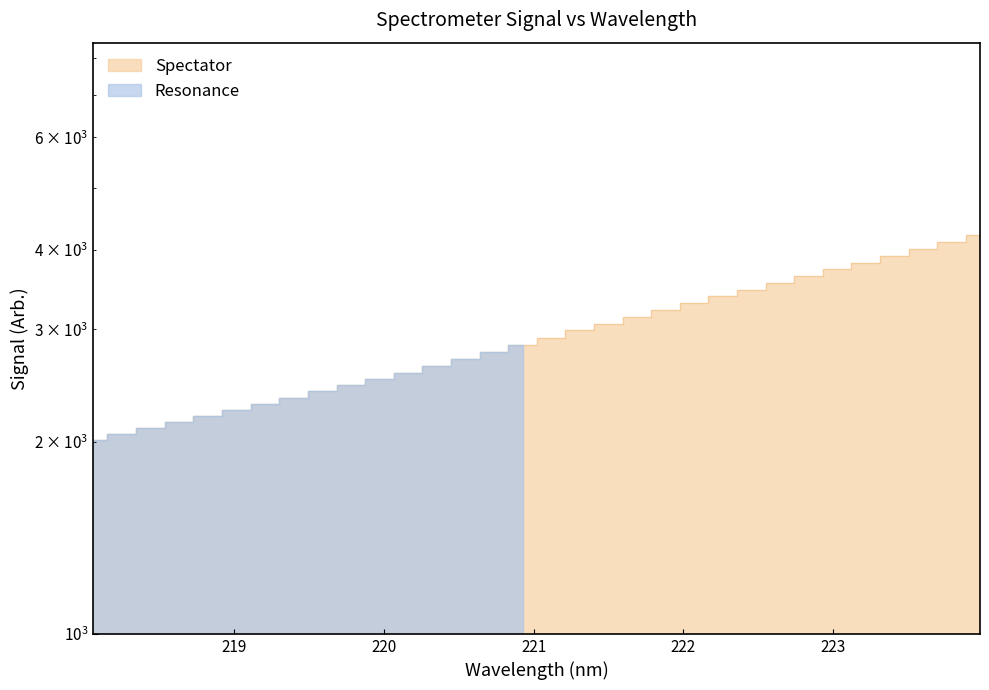

What is the smallest value displayed?

2013.3